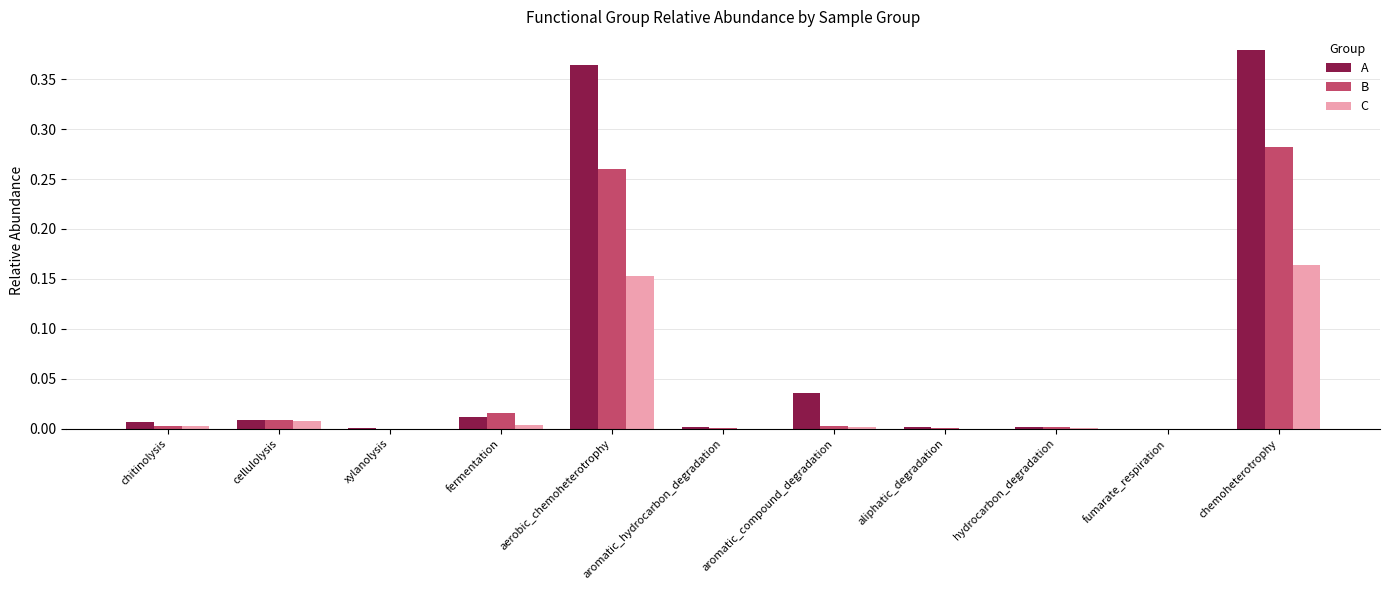

What are all the series names shown in the legend?

A, B, C